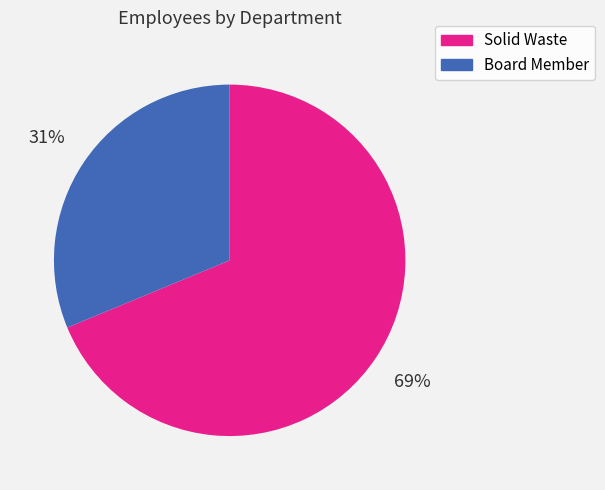

Combined, do Solid Waste and Board Member account for over 50%?

Yes